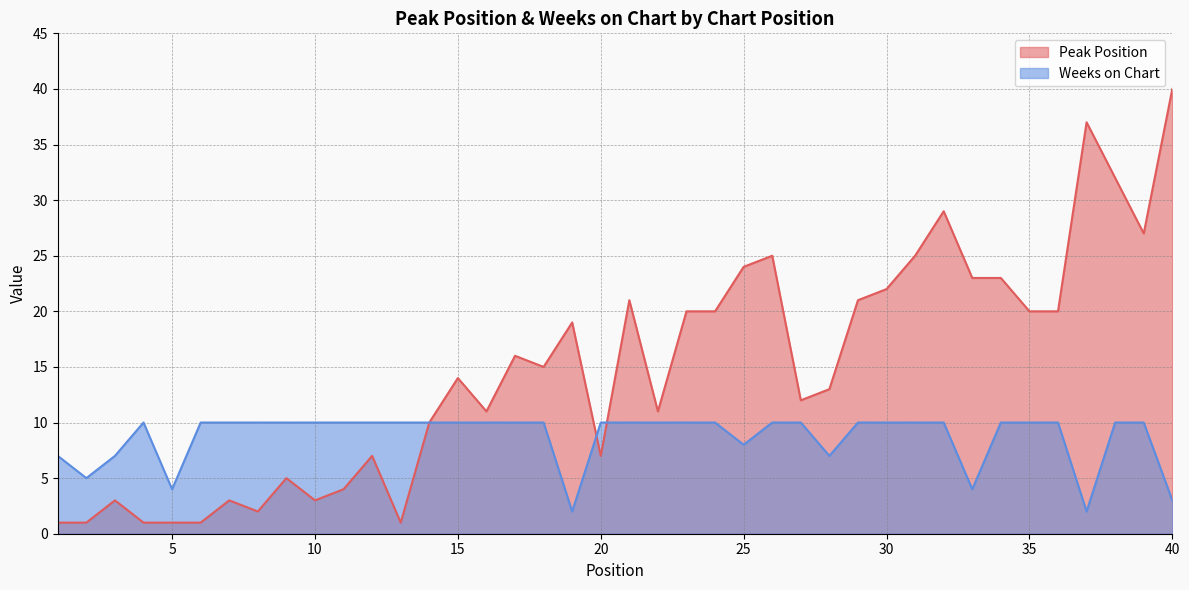

Rank the series at 6 from lowest to highest value.

Peak Position, Weeks on Chart